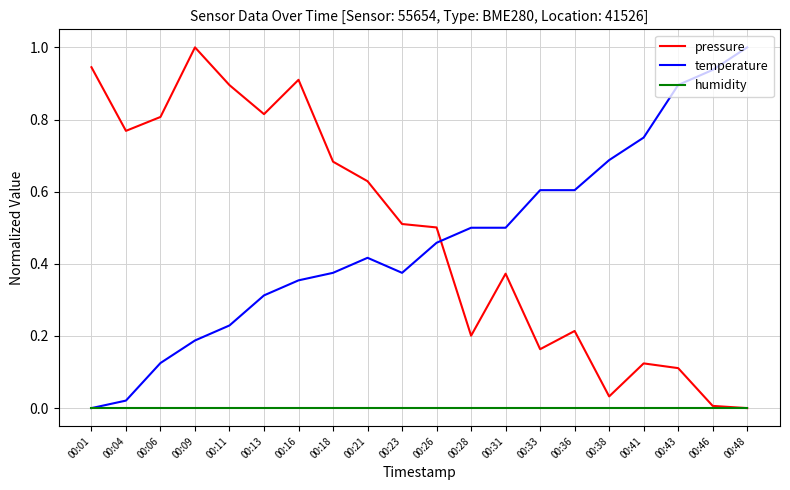

Between 00:31 and 00:46, which series saw the biggest shift?

temperature